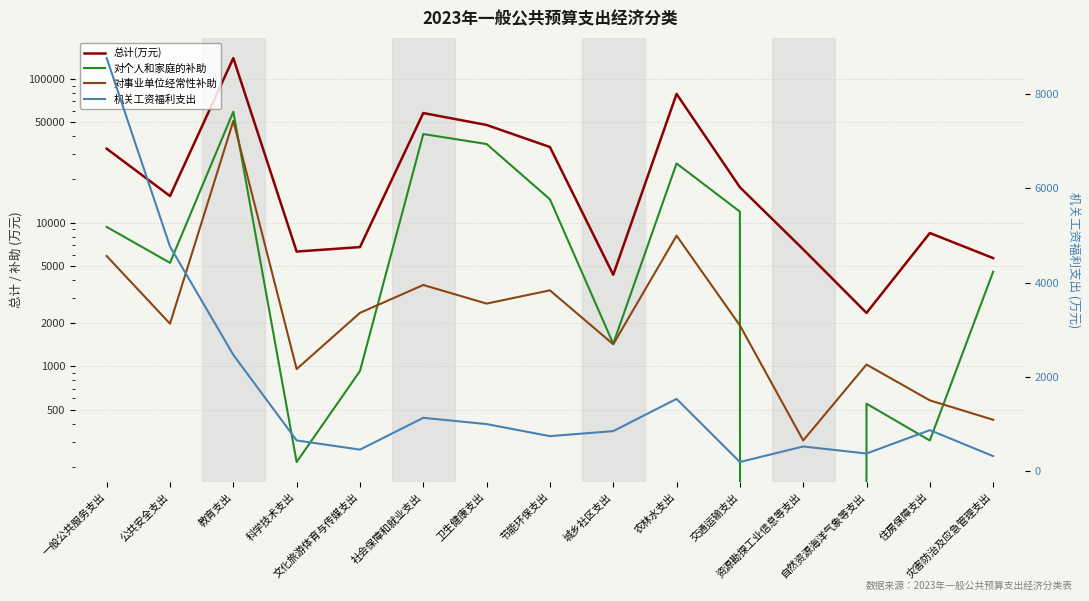

What is the label of the 9th point from the left?

城乡社区支出